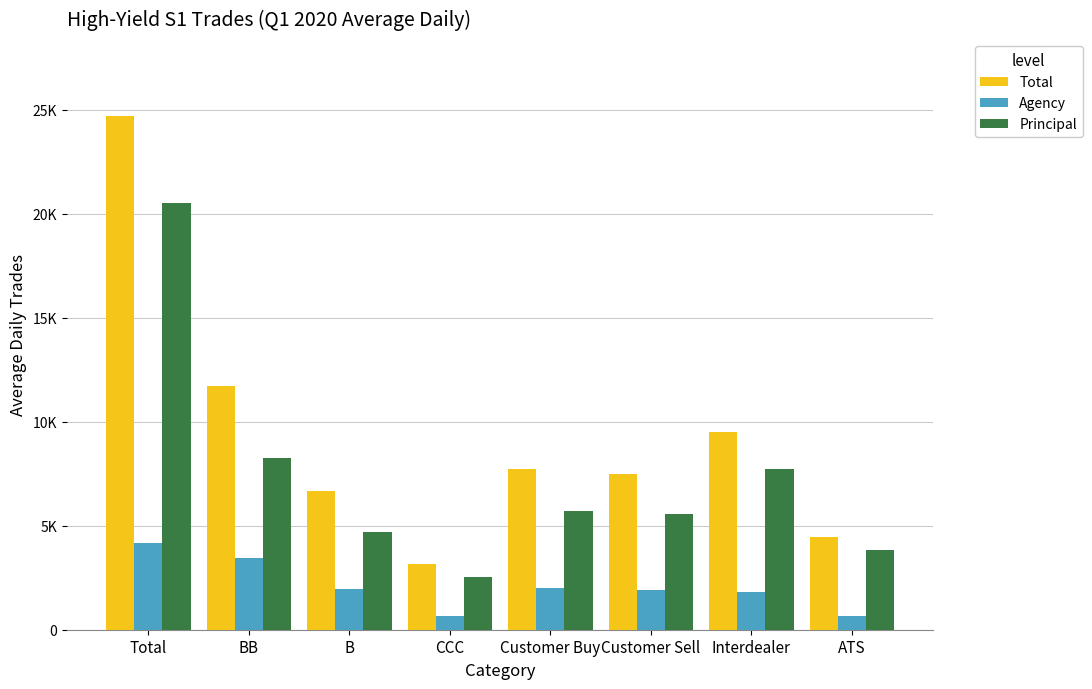

Reading left to right, what are all the values shown in this chart?

Total: Total=24705.1	BB=11726.4	B=6682.8	CCC=3168.4	Customer Buy=7719.0	Customer Sell=7473.7	Interdealer=9512.4	ATS=4460.4
Agency: Total=4164.3	BB=3460.1	B=1960.8	CCC=644.2	Customer Buy=2000.0	Customer Sell=1900.0	Interdealer=1800.0	ATS=644.2
Principal: Total=20540.8	BB=8266.3	B=4722.0	CCC=2524.2	Customer Buy=5719.0	Customer Sell=5573.7	Interdealer=7712.4	ATS=3816.2